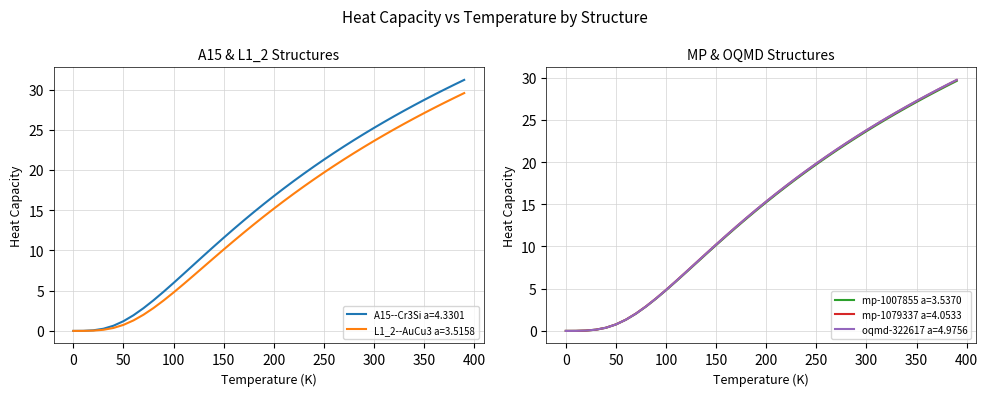

What is the sum of the A15--Cr3Si a=4.3301 values at 30.0 and 80.0?

4.1